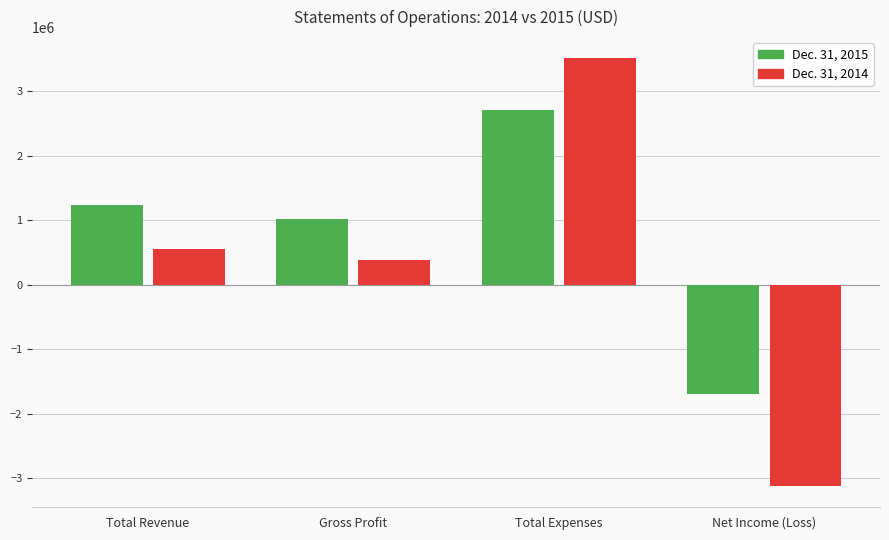

Reading left to right, what are all the values shown in this chart?

Dec. 31, 2015: 1234810	1020806	2717650	-1696282
Dec. 31, 2014: 548723	389787	3509331	-3116080